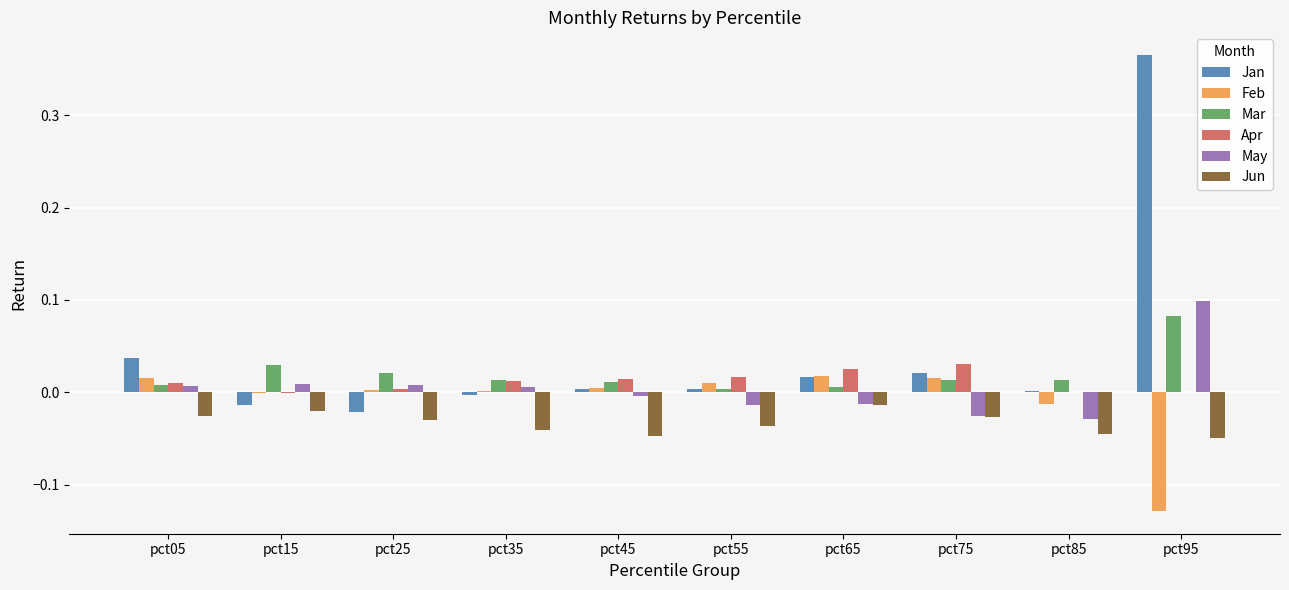

What is the sum of all Jun values?

-0.3